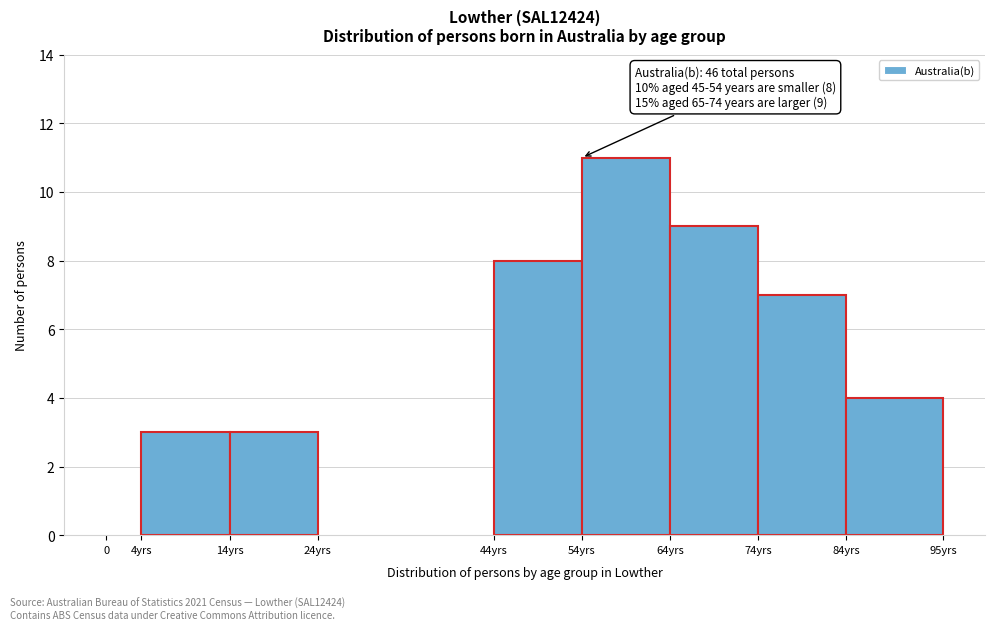

Reading left to right, extract all data points from this chart.

0=0	4yrs=3	14yrs=3	24yrs=0	44yrs=8	54yrs=11	64yrs=9	74yrs=7	84yrs=4